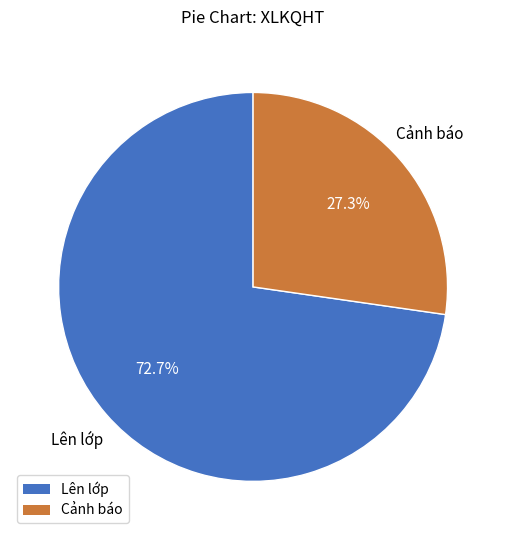

What is the ratio of the value at Lên lớp to the value at Cảnh báo?

2.7